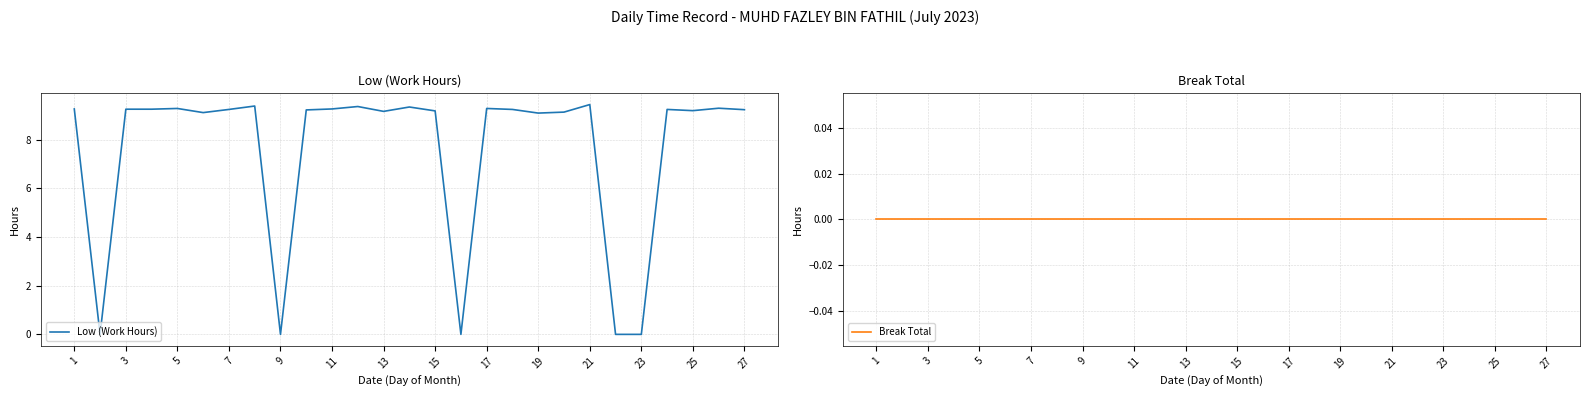

The value of Low (Work Hours) at 25 is 9.3. True or false?

True